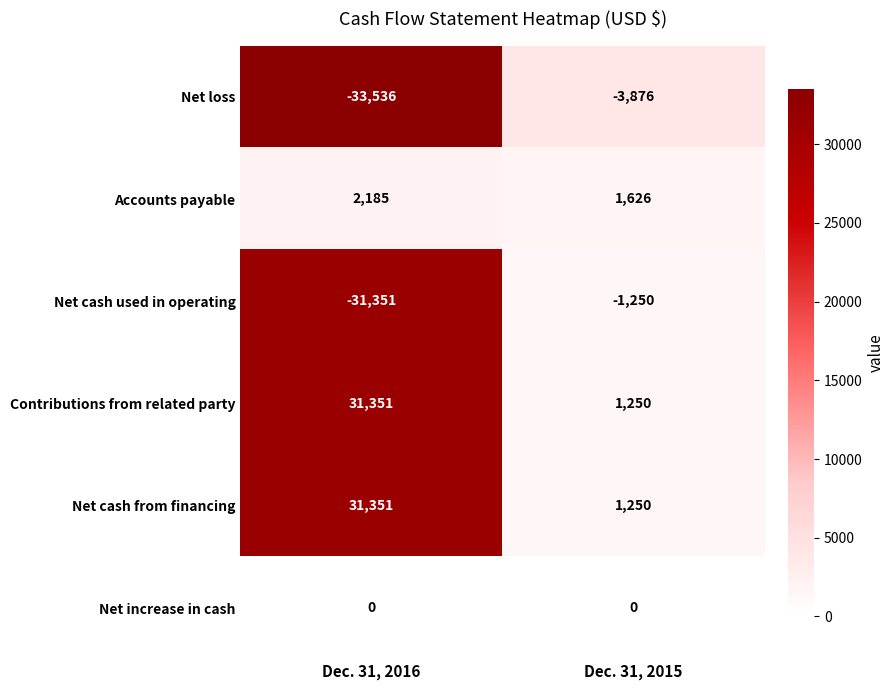

Is it true that Accounts payable equals 1626 at Dec. 31, 2015?

True